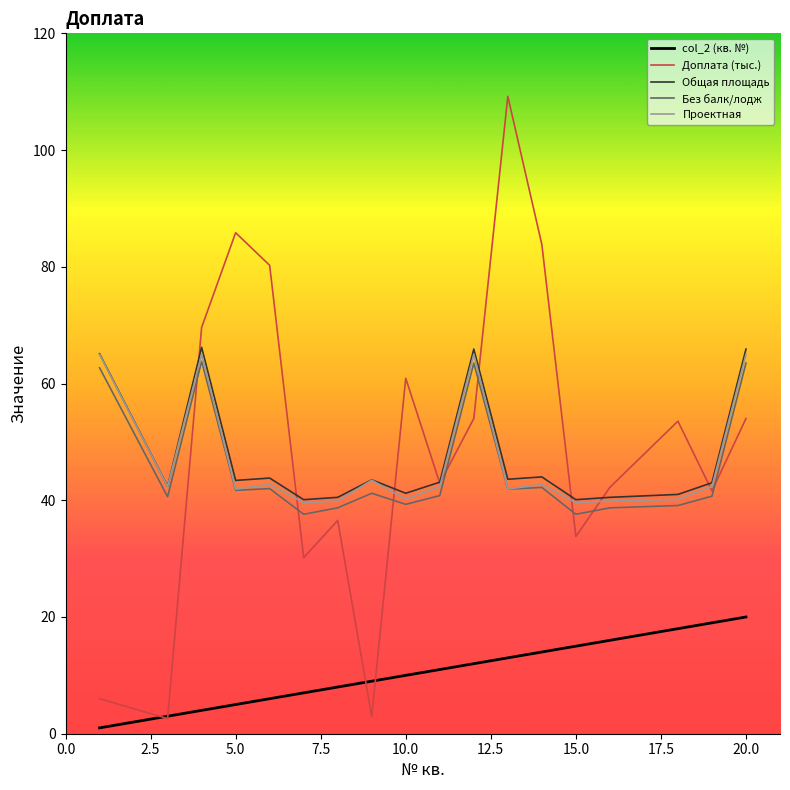

What is the lowest value of the Доплата (тыс.) series?

2.6